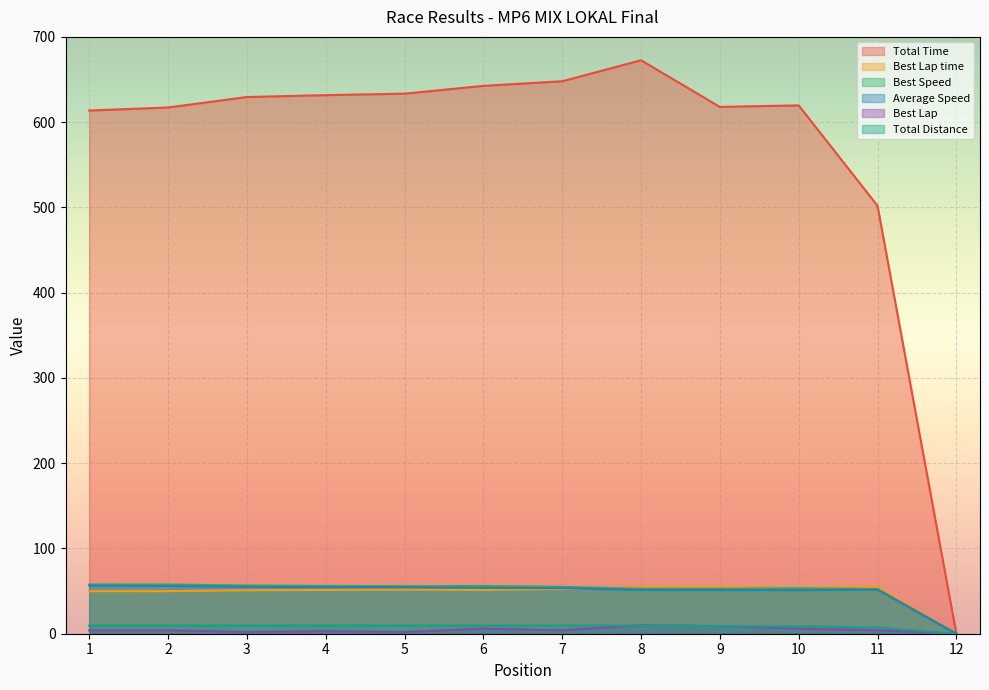

Count the number of data series in this chart.

6